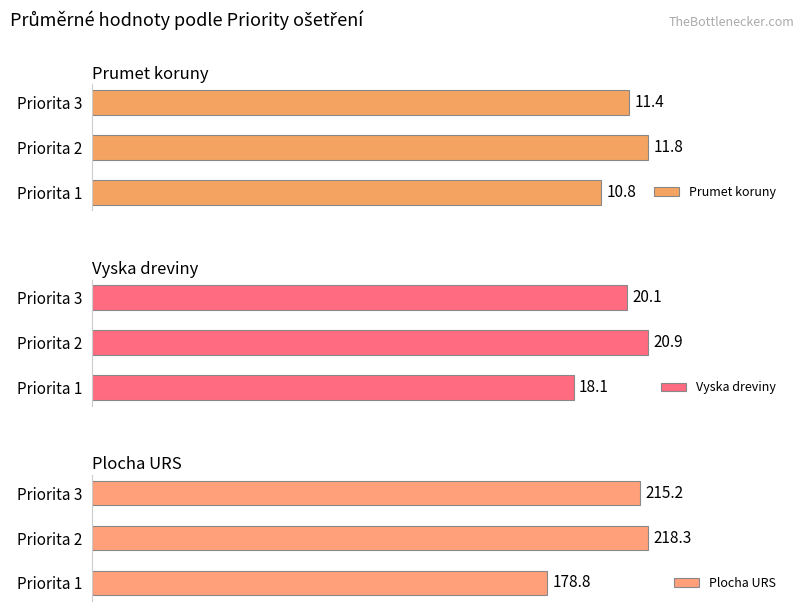

What is the greatest value displayed?

218.3